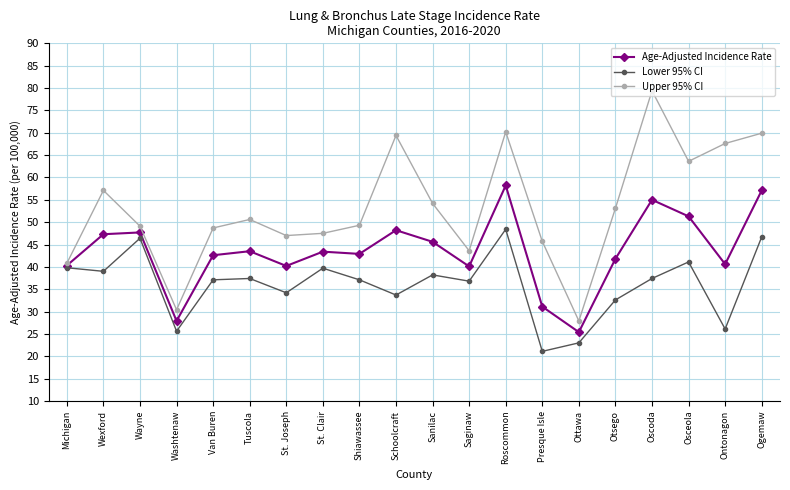

Is the value of Age-Adjusted Incidence Rate at Saginaw greater than the value of Upper 95% CI at Roscommon?

No